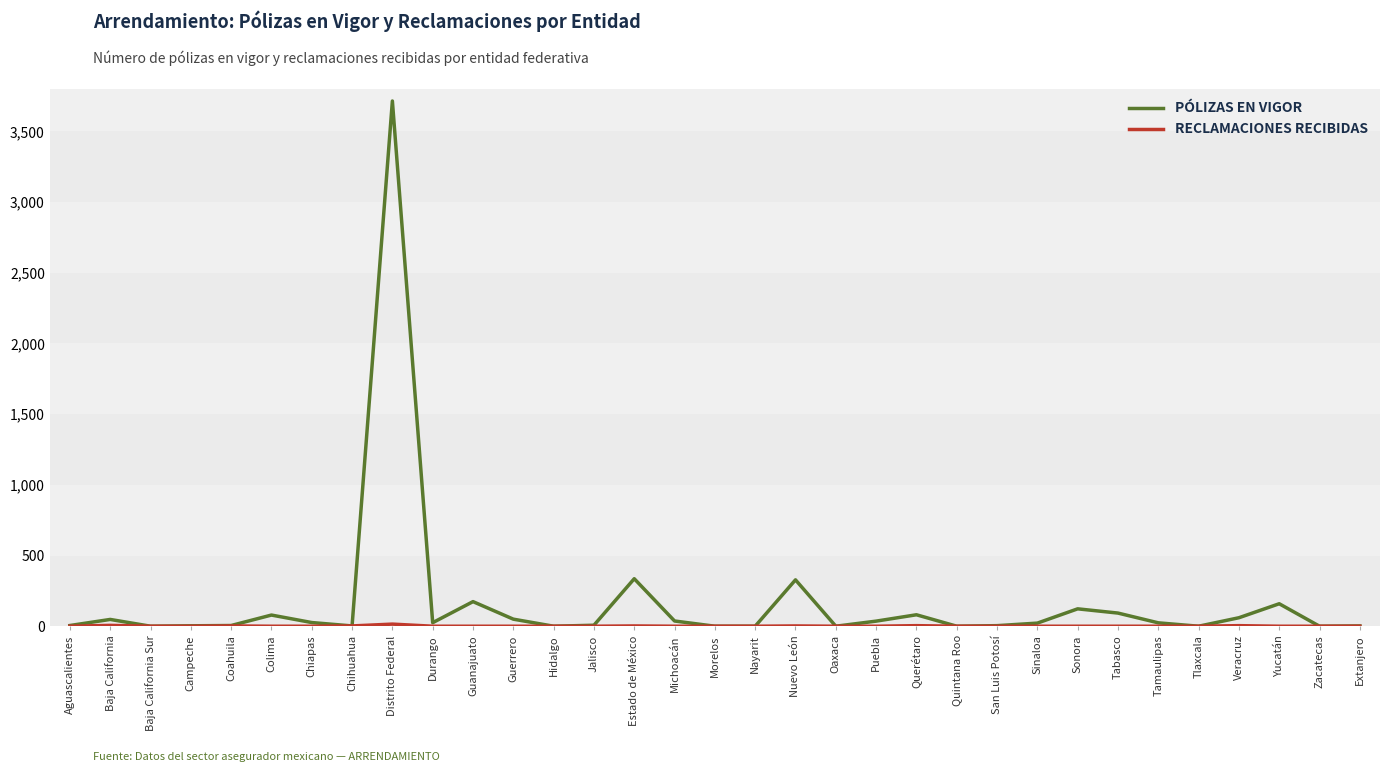

Count the number of categories in the chart.

33